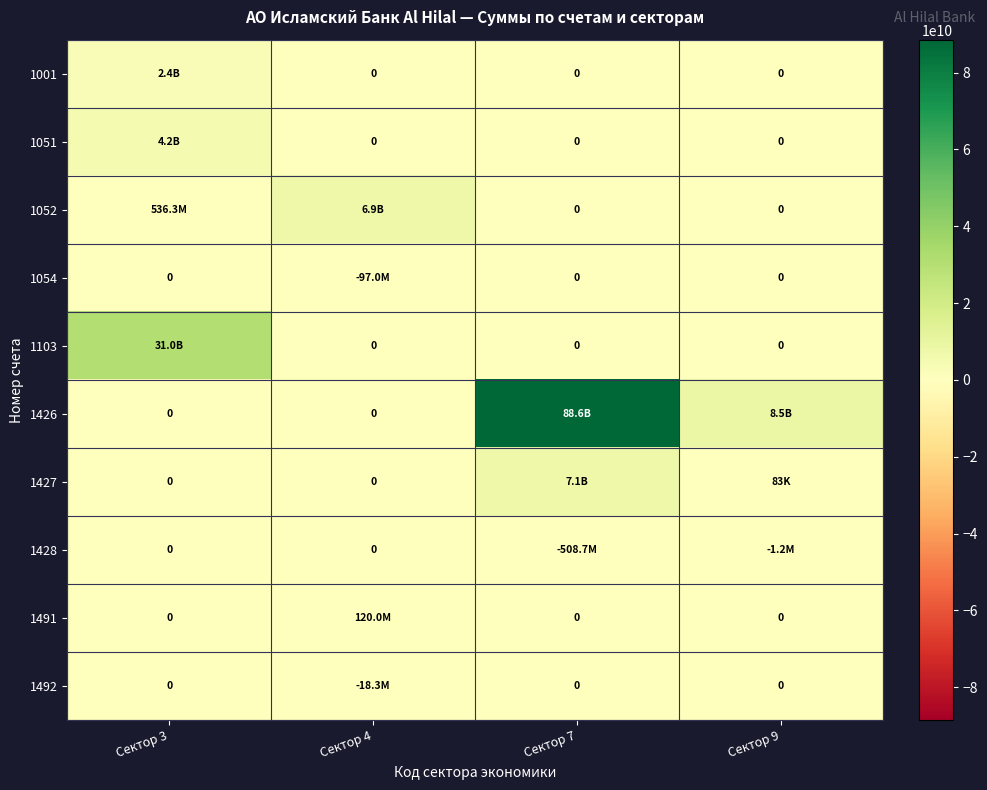

What is the difference between the maximum and minimum values in the 1427 series?

7068526586.6